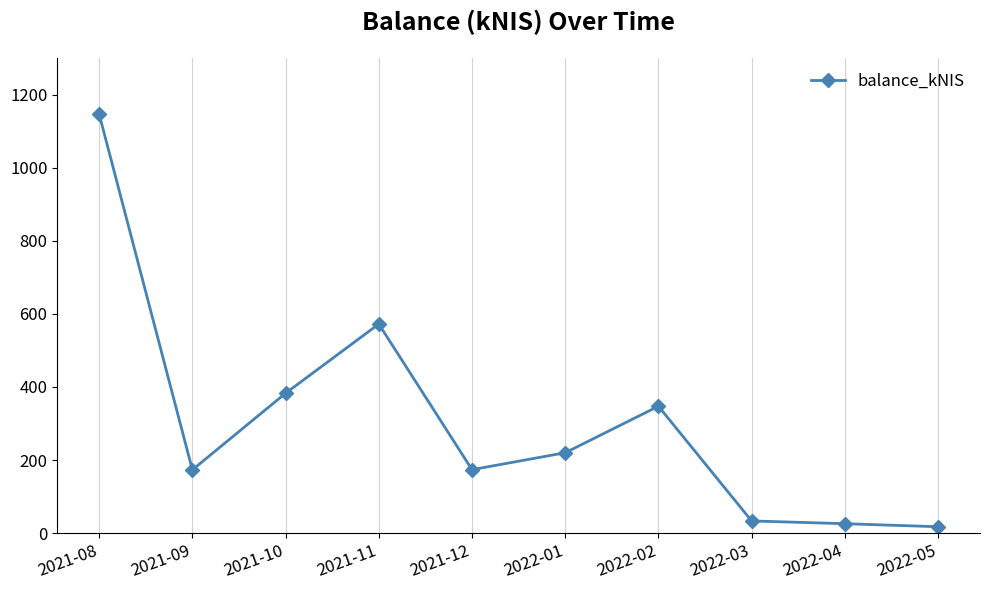

What is the ratio of the value at 2022-02 to the value at 2021-12?

2.0